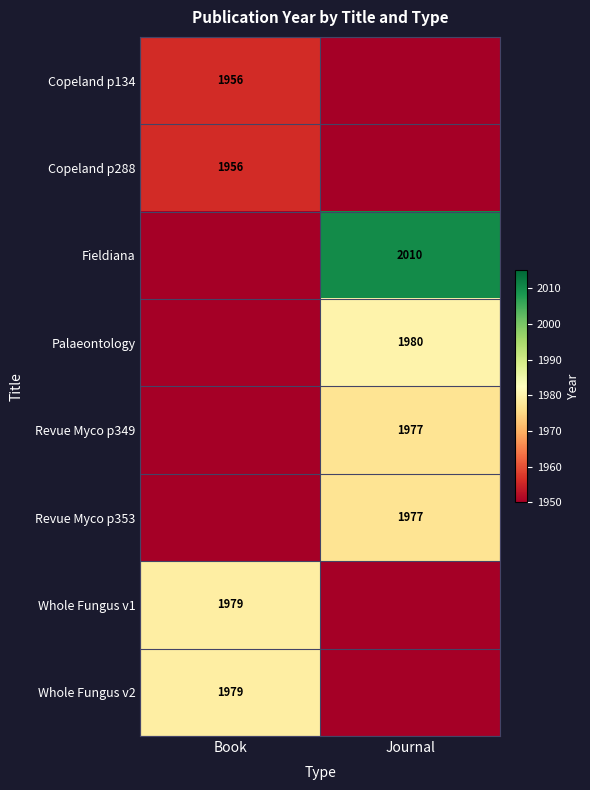

Is the value of Fieldiana at Journal greater than the value of Revue Myco p349 at Journal?

Yes